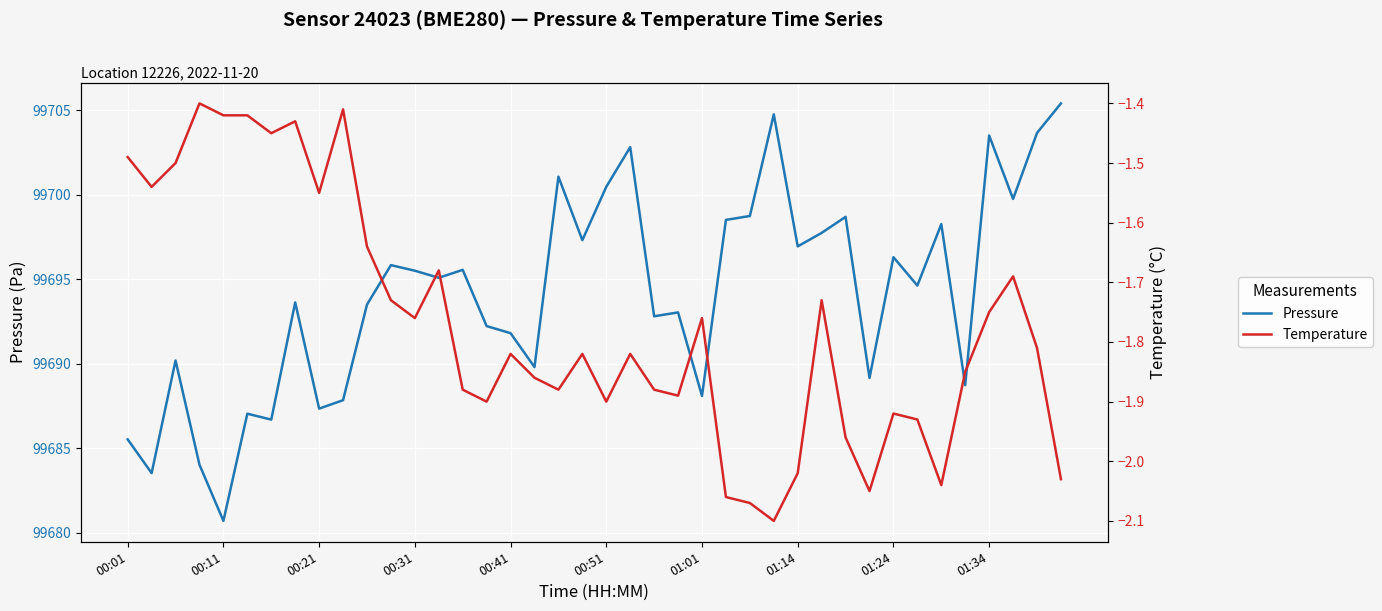

Which category has the lowest value in the Pressure series?

00:11